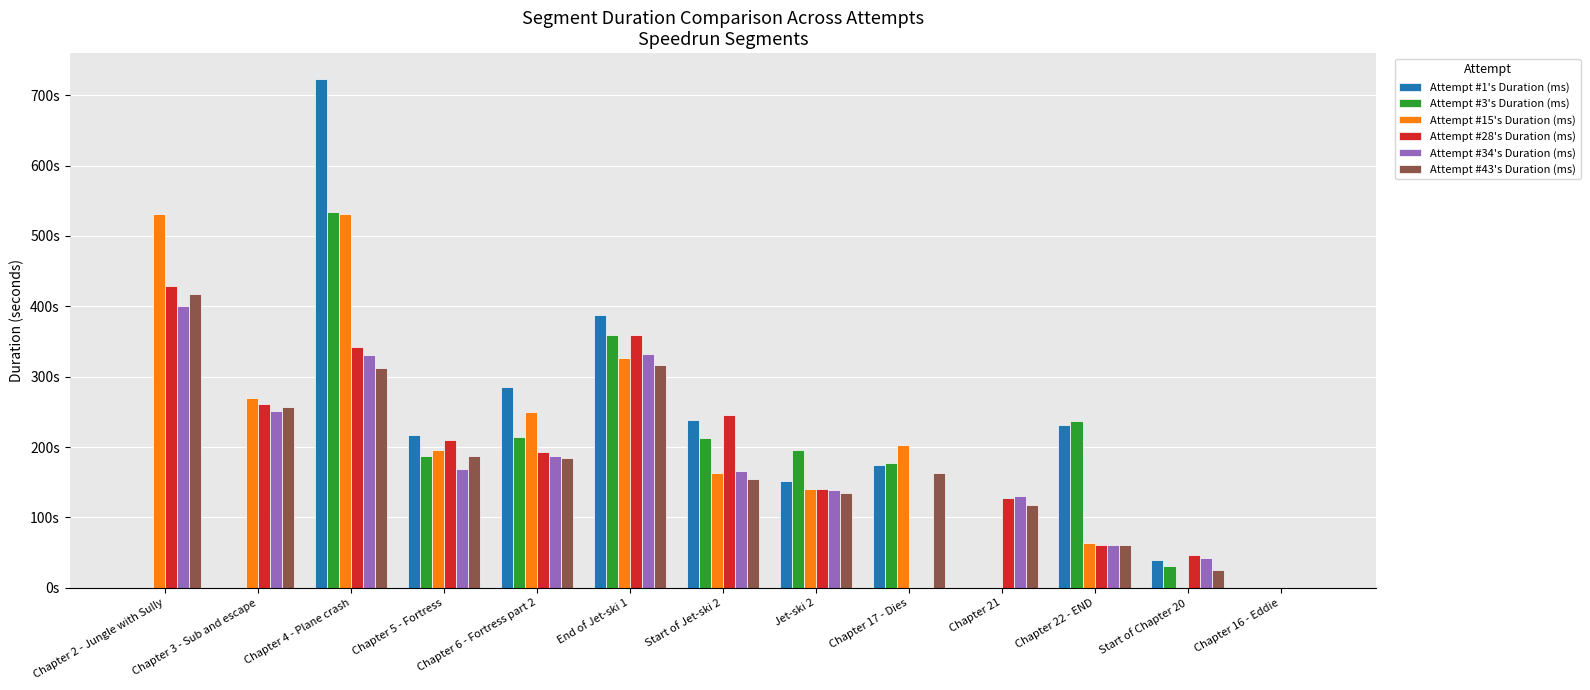

Read the Attempt #1's Duration (ms) value at Start of Jet-ski 2.

238.4